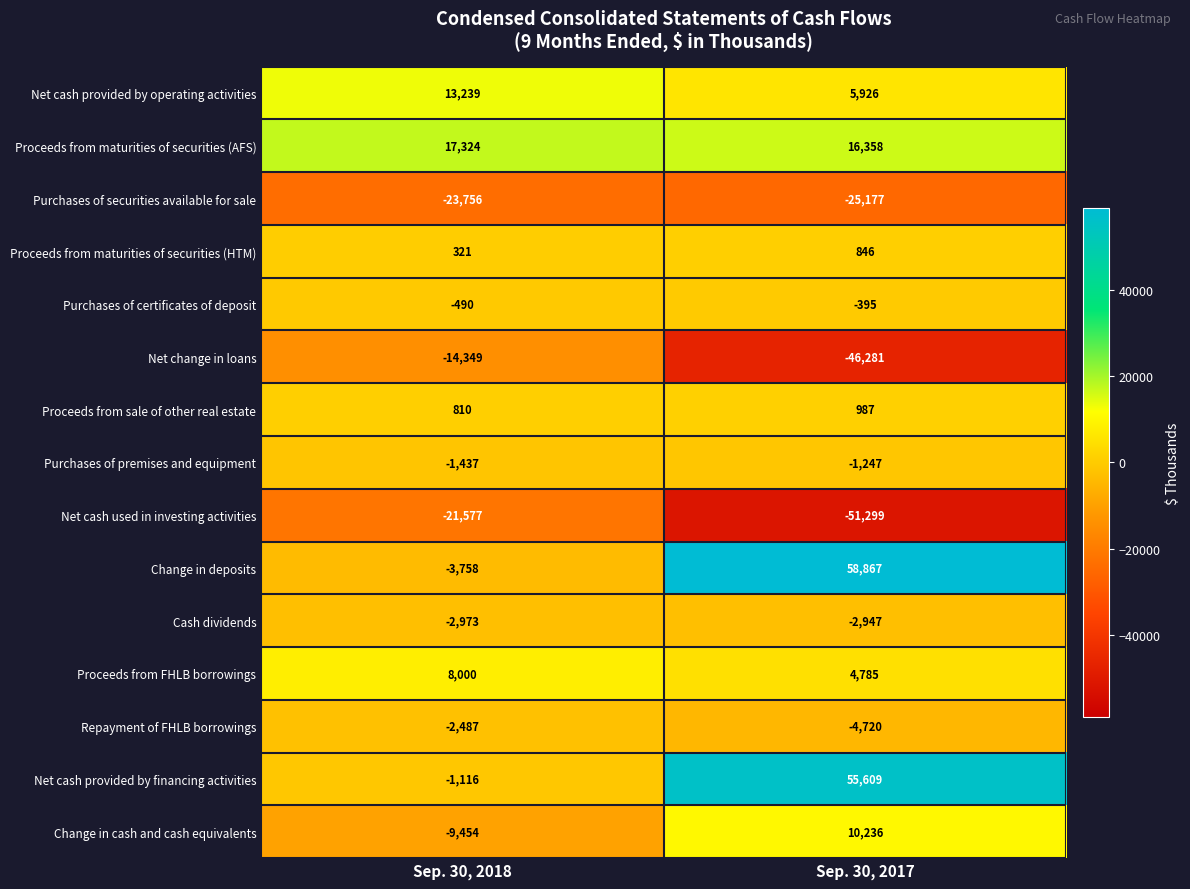

At Sep. 30, 2017, list the series in order from smallest to largest.

Net cash used in investing activities, Net change in loans, Purchases of securities available for sale, Repayment of FHLB borrowings, Cash dividends, Purchases of premises and equipment, Purchases of certificates of deposit, Proceeds from maturities of securities (HTM), Proceeds from sale of other real estate, Proceeds from FHLB borrowings, Net cash provided by operating activities, Change in cash and cash equivalents, Proceeds from maturities of securities (AFS), Net cash provided by financing activities, Change in deposits